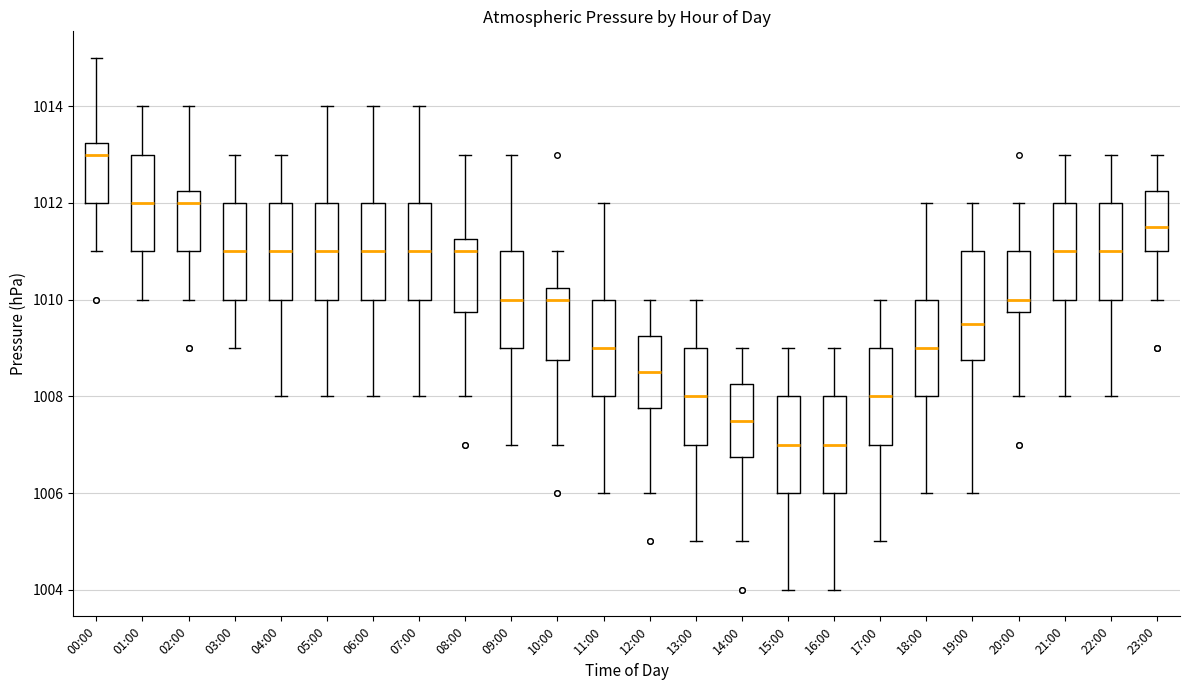

Reading left to right, transcribe this box plot: for each box, give where its median line is, the range the box spans, and where its two whiskers end, as read against the y-axis. The values are not printed on the chart, so give them approximately, as read against the axis.

00:00: median 1013.0, box 1012.0 to 1013.2, whiskers 1011.0 to 1015.0
01:00: median 1012.0, box 1011.0 to 1013.0, whiskers 1010.0 to 1014.0
02:00: median 1012.0, box 1011.0 to 1012.2, whiskers 1010.0 to 1014.0
03:00: median 1011.0, box 1010.0 to 1012.0, whiskers 1009.0 to 1013.0
04:00: median 1011.0, box 1010.0 to 1012.0, whiskers 1008.0 to 1013.0
05:00: median 1011.0, box 1010.0 to 1012.0, whiskers 1008.0 to 1014.0
06:00: median 1011.0, box 1010.0 to 1012.0, whiskers 1008.0 to 1014.0
07:00: median 1011.0, box 1010.0 to 1012.0, whiskers 1008.0 to 1014.0
08:00: median 1011.0, box 1009.8 to 1011.2, whiskers 1008.0 to 1013.0
09:00: median 1010.0, box 1009.0 to 1011.0, whiskers 1007.0 to 1013.0
10:00: median 1010.0, box 1008.8 to 1010.2, whiskers 1007.0 to 1011.0
11:00: median 1009.0, box 1008.0 to 1010.0, whiskers 1006.0 to 1012.0
12:00: median 1008.6, box 1007.8 to 1009.2, whiskers 1006.0 to 1010.0
13:00: median 1008.0, box 1007.0 to 1009.0, whiskers 1005.0 to 1010.0
14:00: median 1007.6, box 1006.8 to 1008.2, whiskers 1005.0 to 1009.0
15:00: median 1007.0, box 1006.0 to 1008.0, whiskers 1004.0 to 1009.0
16:00: median 1007.0, box 1006.0 to 1008.0, whiskers 1004.0 to 1009.0
17:00: median 1008.0, box 1007.0 to 1009.0, whiskers 1005.0 to 1010.0
18:00: median 1009.0, box 1008.0 to 1010.0, whiskers 1006.0 to 1012.0
19:00: median 1009.6, box 1008.8 to 1011.0, whiskers 1006.0 to 1012.0
20:00: median 1010.0, box 1009.8 to 1011.0, whiskers 1008.0 to 1012.0
21:00: median 1011.0, box 1010.0 to 1012.0, whiskers 1008.0 to 1013.0
22:00: median 1011.0, box 1010.0 to 1012.0, whiskers 1008.0 to 1013.0
23:00: median 1011.6, box 1011.0 to 1012.2, whiskers 1010.0 to 1013.0